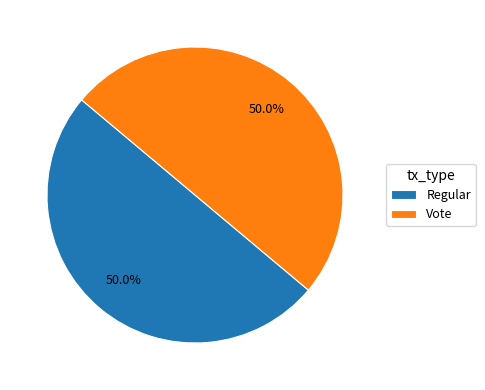

What percentage is NOT represented by Regular?

50.0%